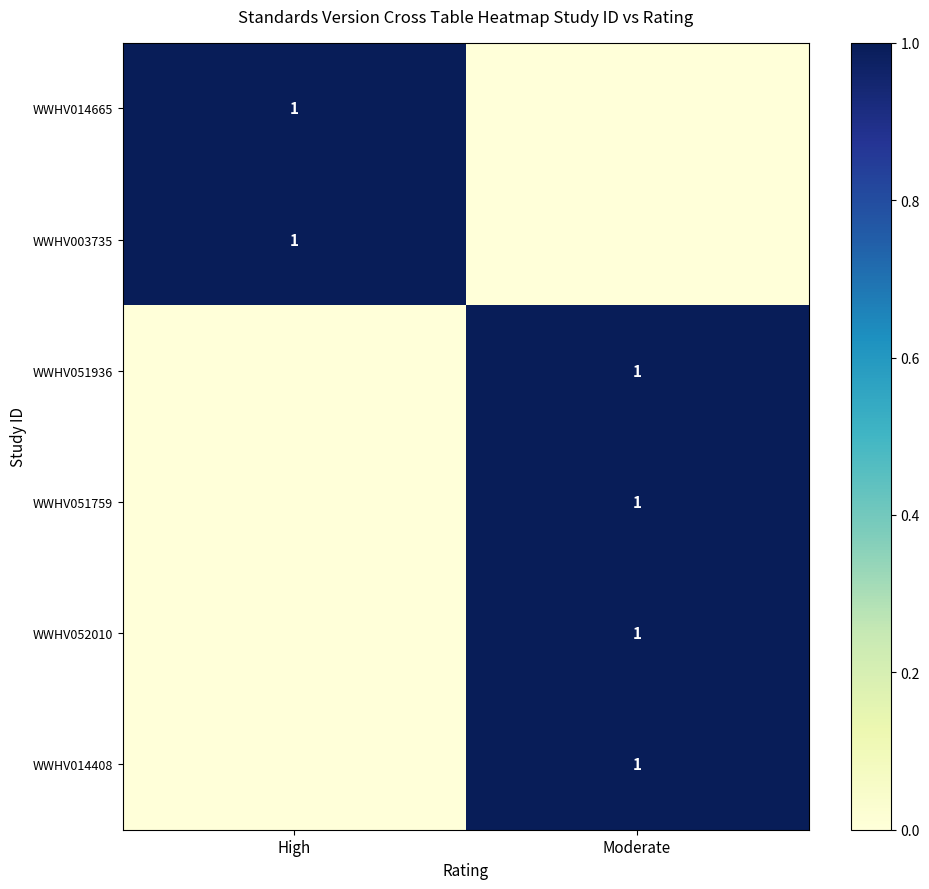

True or false: WWHV014665 has a value of 2 at High.

False